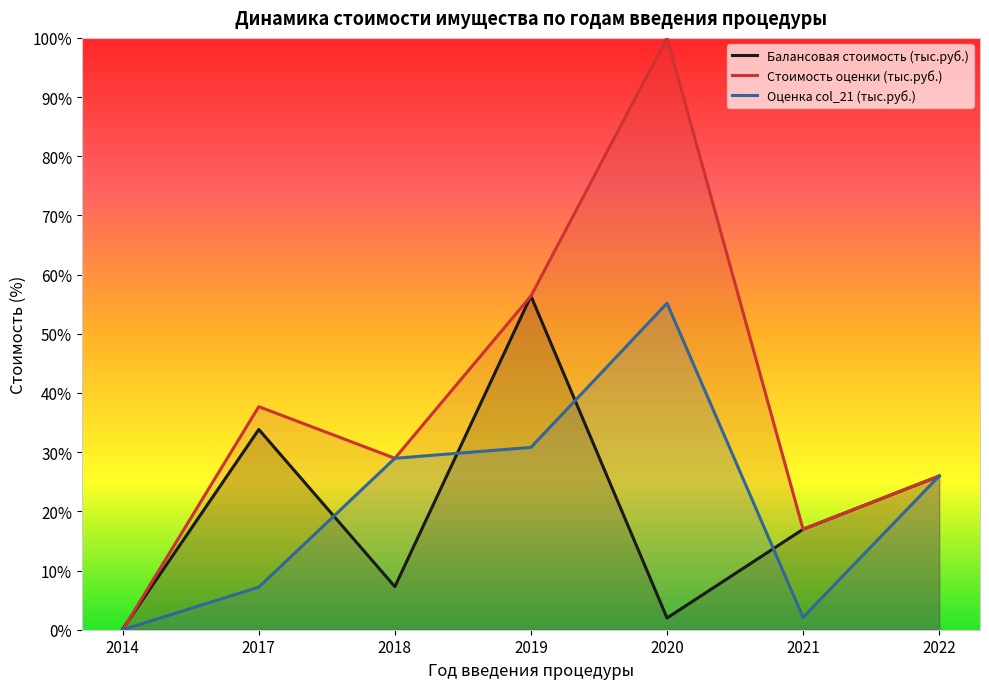

What is the spread (max minus min) of values at 2020?

98.0